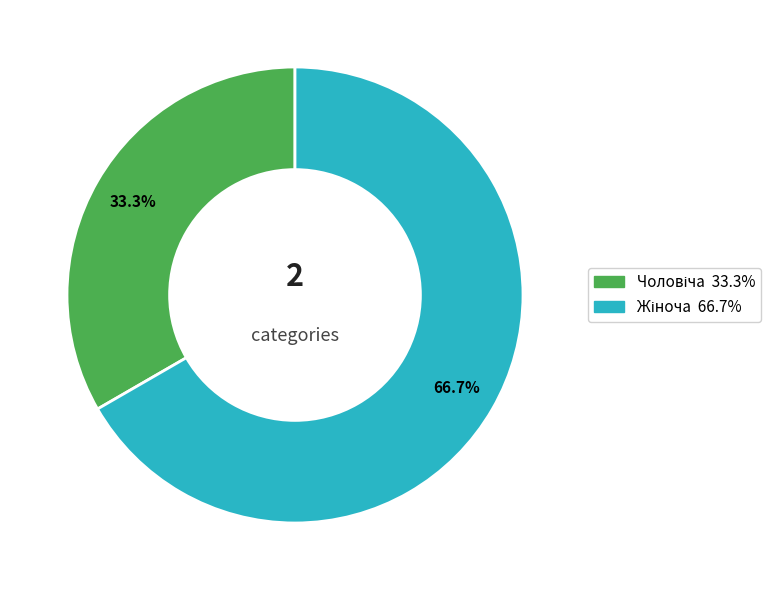

Rank the categories by value from lowest to highest.

Чоловіча, Жіноча